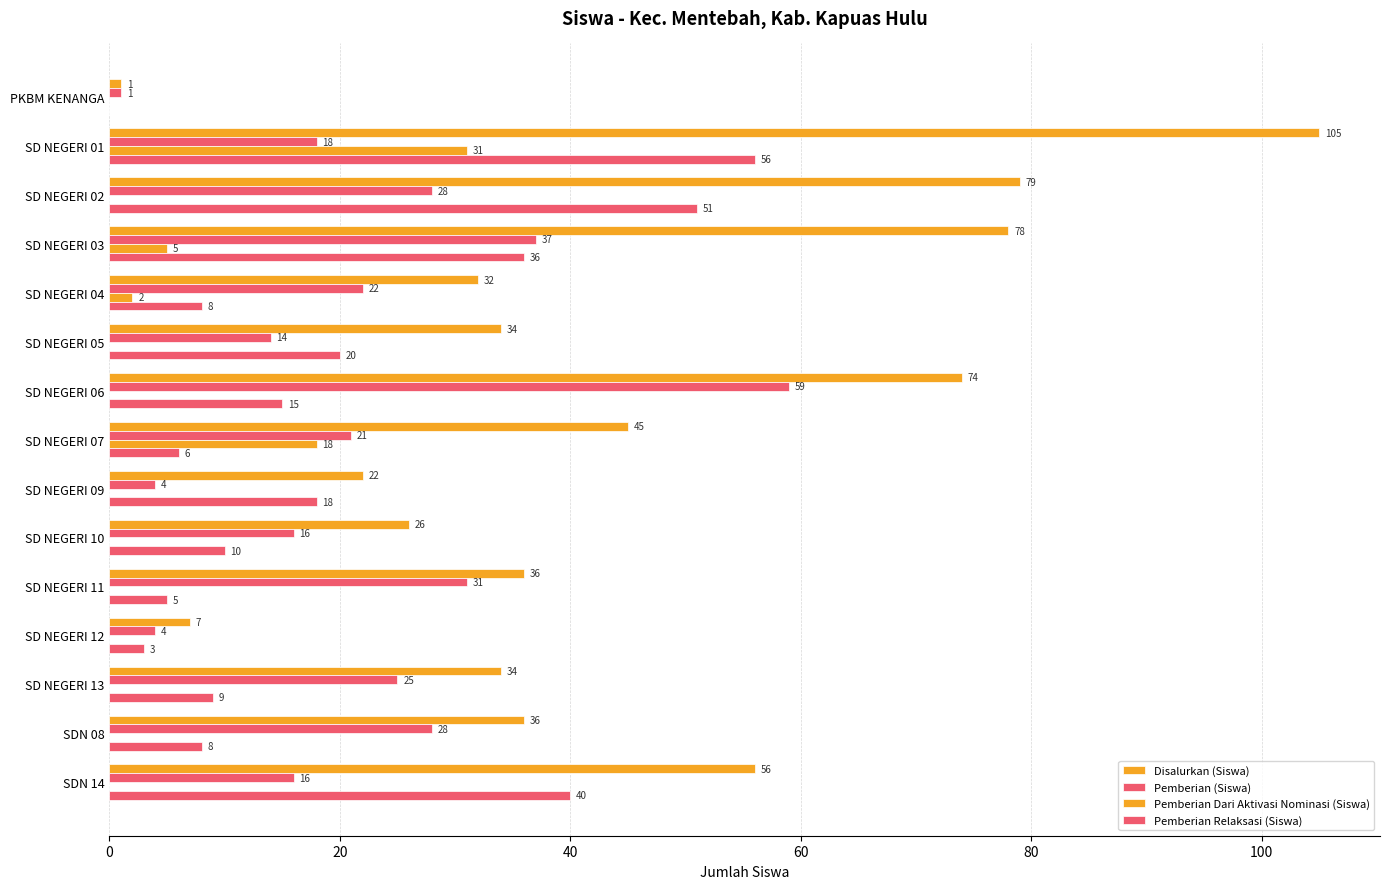

What is the maximum value shown in the chart?

105